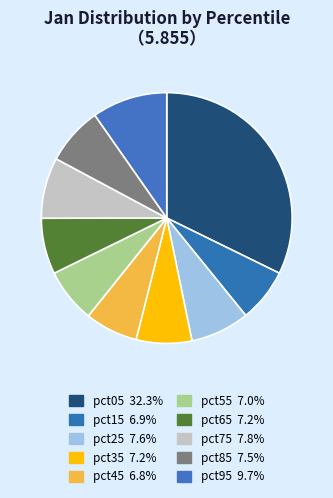

Count the number of slices in the pie.

10